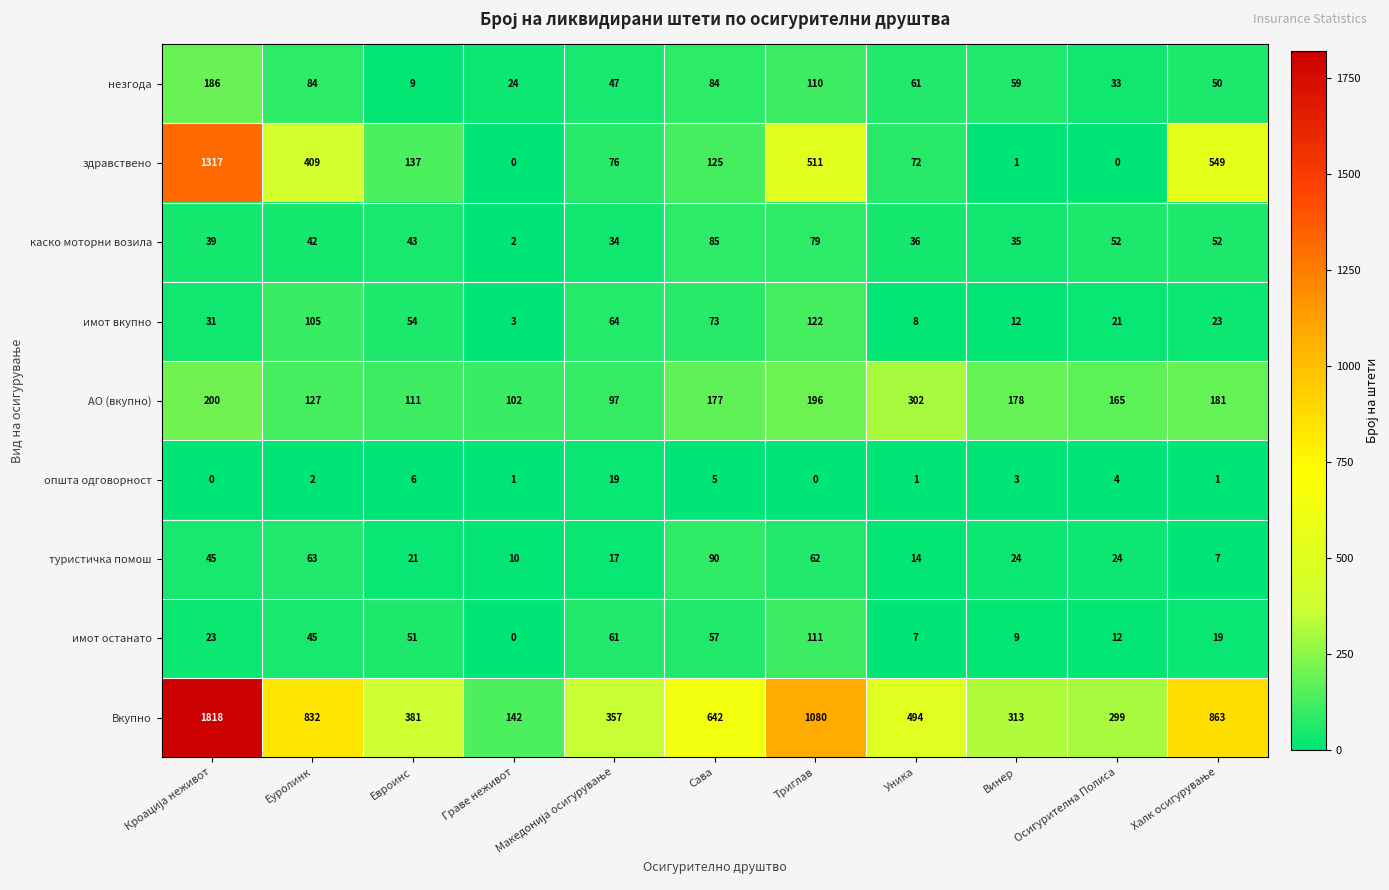

What is the difference between the second highest and second lowest values in the здравствено series?

549